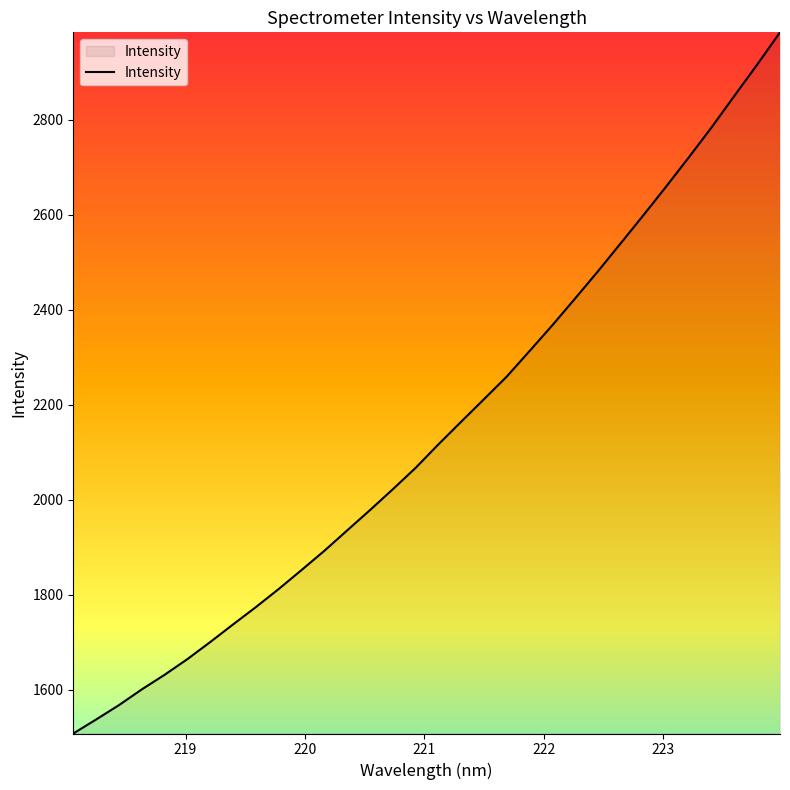

What is the difference between the maximum and minimum values?

1476.1